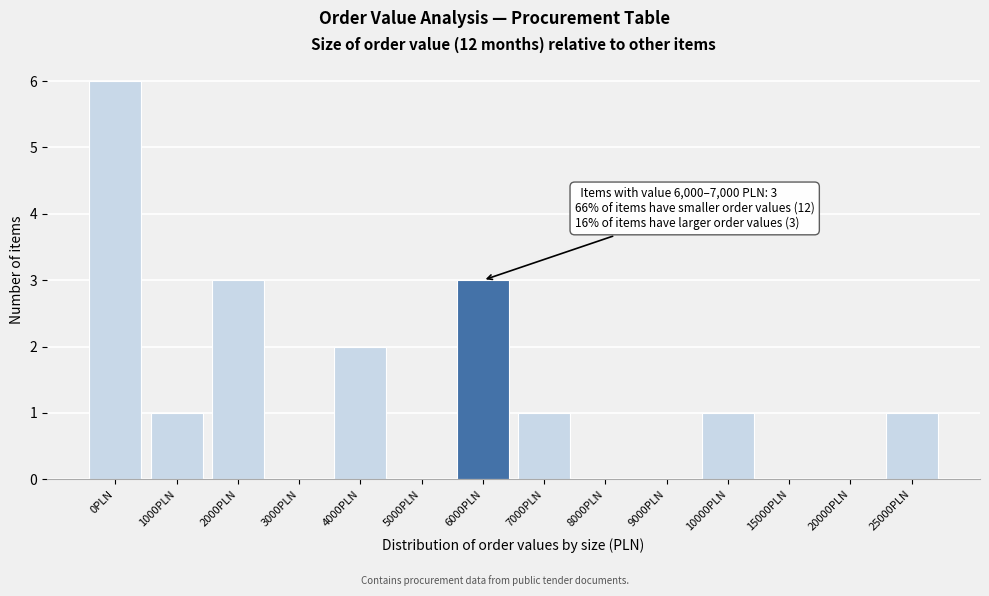

Reading left to right, what are all the values shown in this chart?

0PLN=6	1000PLN=1	2000PLN=3	3000PLN=0	4000PLN=2	5000PLN=0	6000PLN=3	7000PLN=1	8000PLN=0	9000PLN=0	10000PLN=1	15000PLN=0	20000PLN=0	25000PLN=1